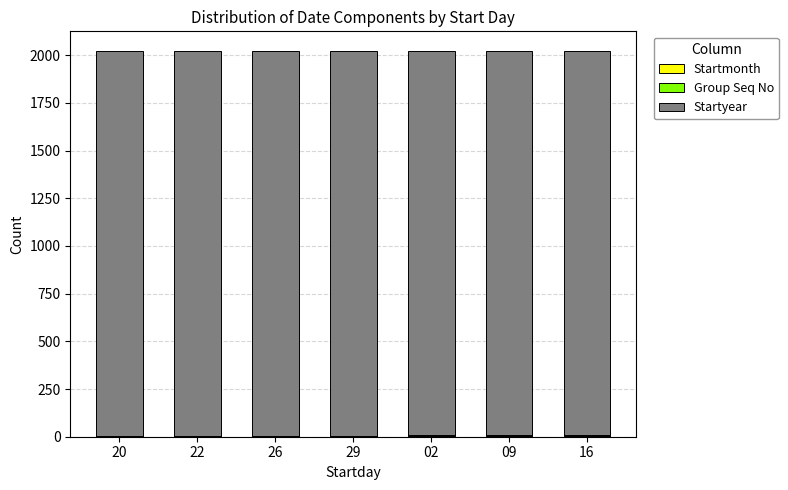

How many series are shown in this chart?

3